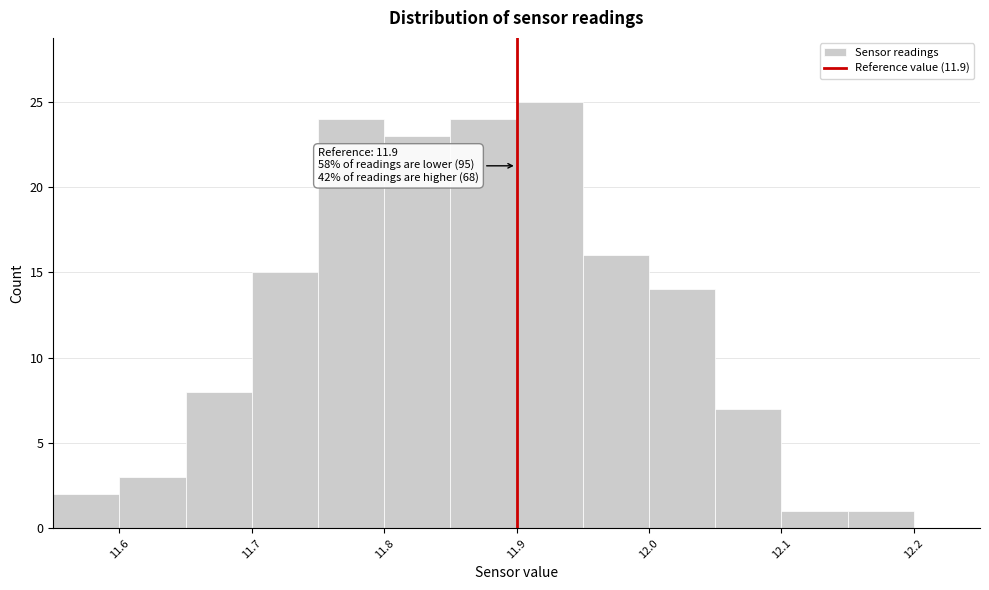

Over which range of the x-axis is the bar tallest?

11.90 to 11.95